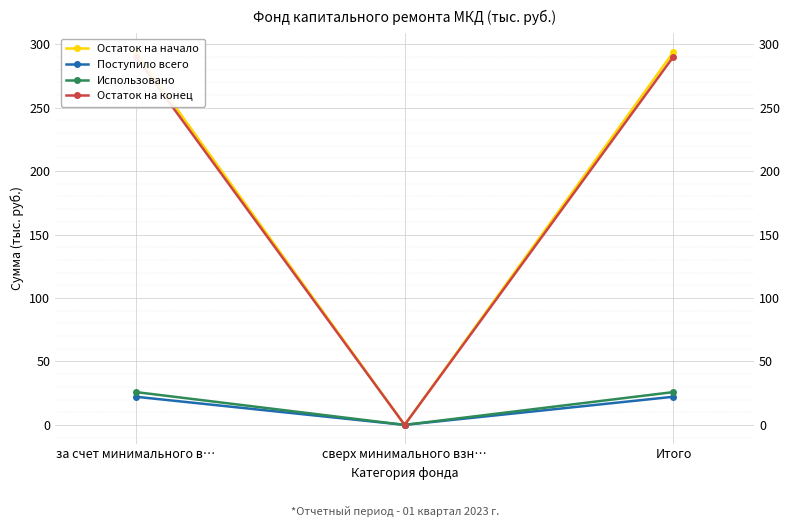

Reading left to right, transcribe all the data shown in this chart.

Остаток на начало: 293.9	0.0	293.9
Поступило всего: 22.2	0.0	22.2
Использовано: 25.9	0.0	25.9
Остаток на конец: 290.2	0.0	290.2